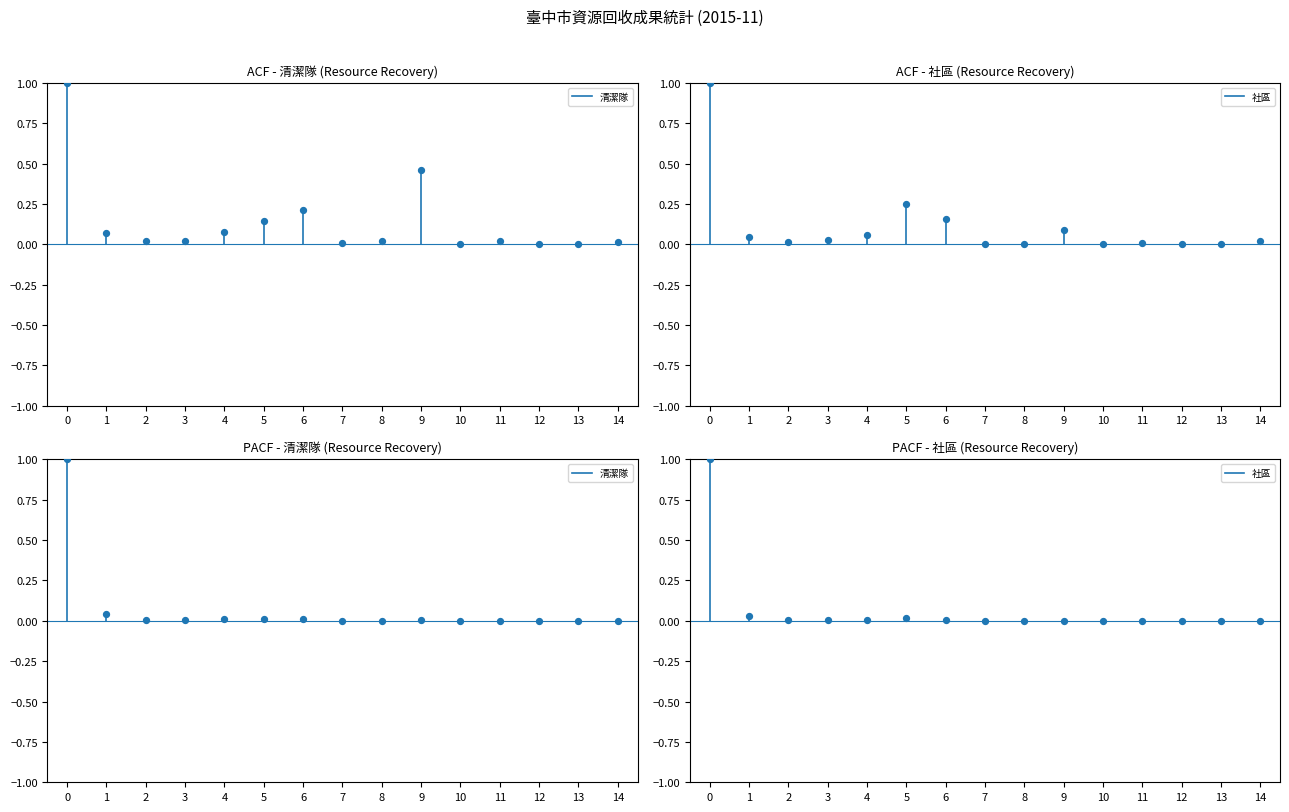

Which series has the largest Y range (max minus min)?

清潔隊